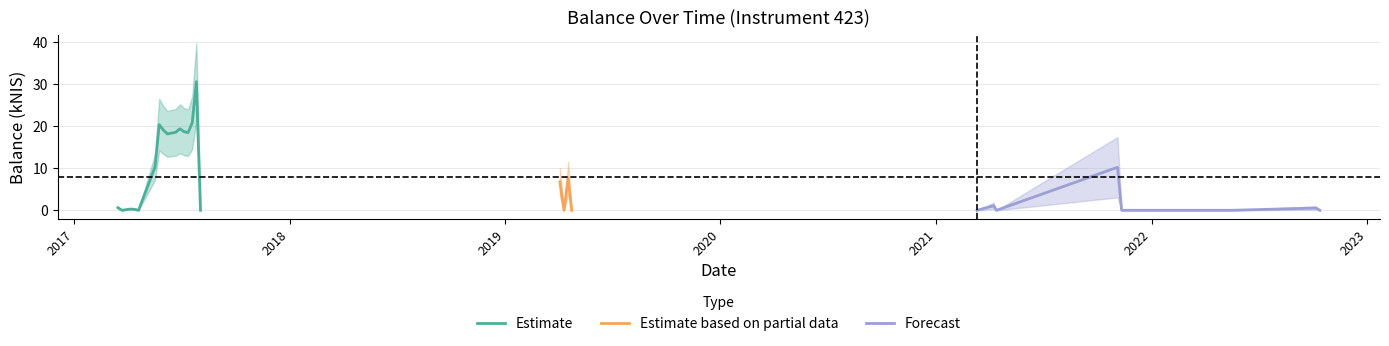

How many values are above zero?

19